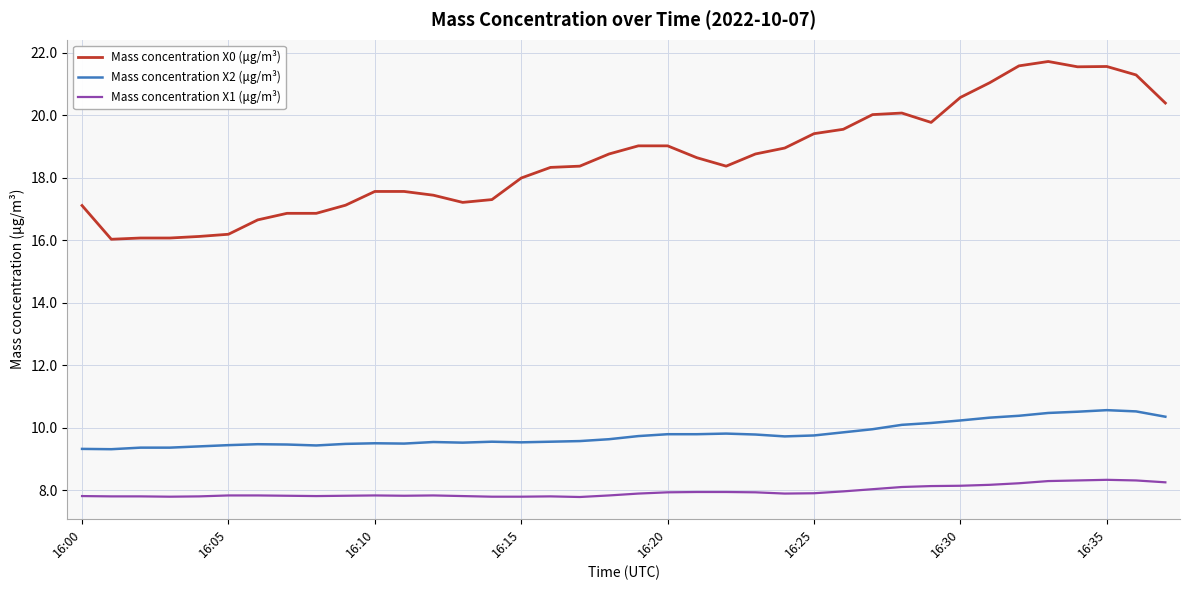

Does the chart have visible grid lines?

Yes